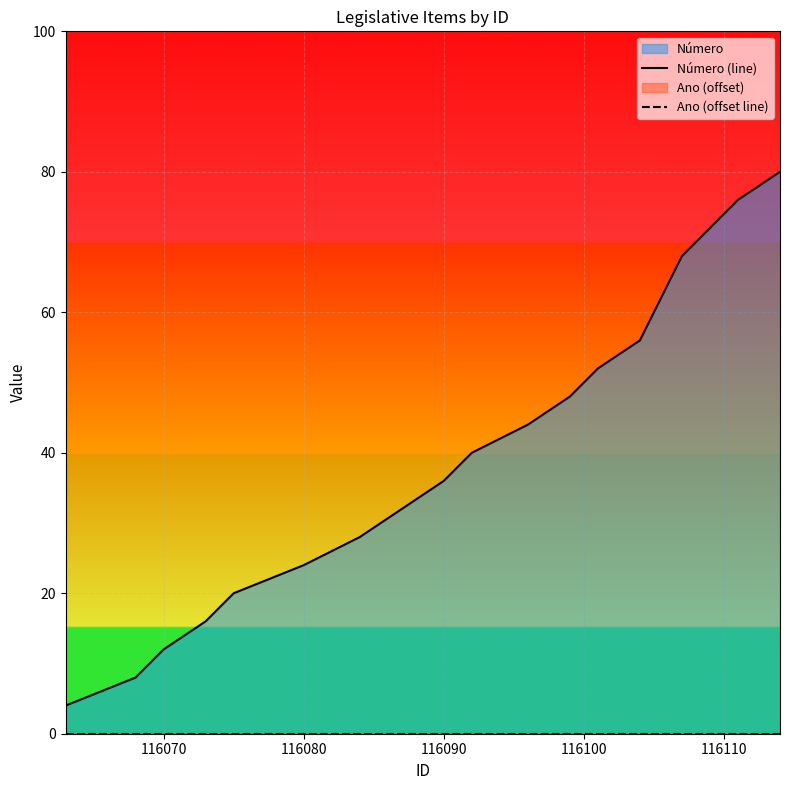

Reading left to right, list all the values displayed in this chart.

Número (line): 4	8	12	16	20	24	28	32	36	40	44	48	52	56	60	64	68	72	76	80
Ano (offset line): 0	0	0	0	0	0	0	0	0	0	0	0	0	0	0	0	0	0	0	0